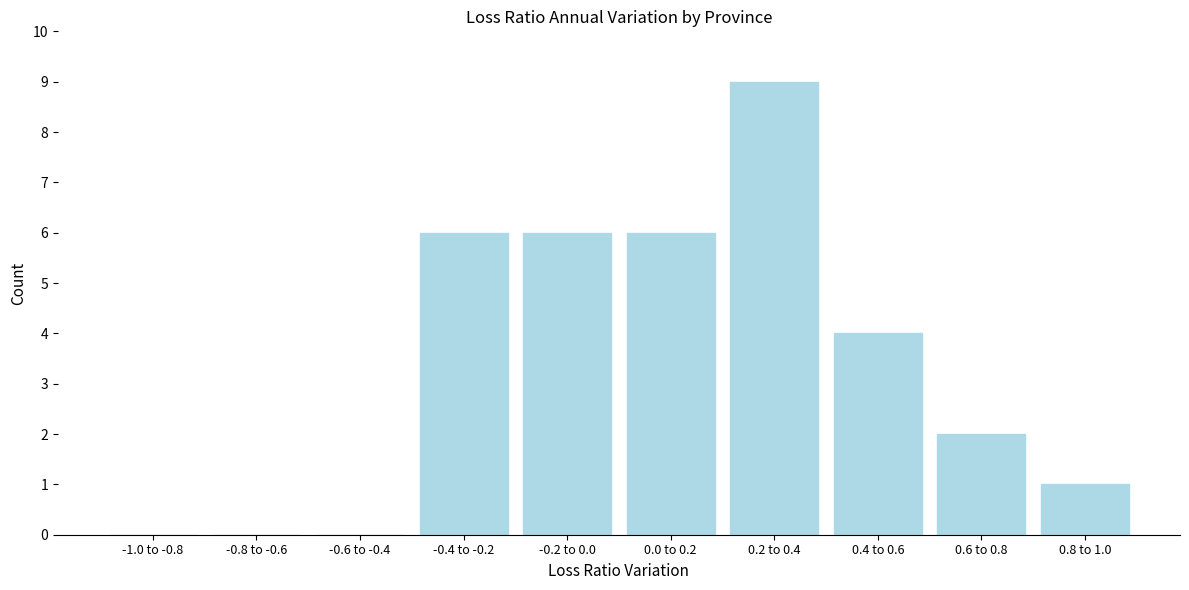

Reading left to right, transcribe all the data shown in this chart.

-1.0 to -0.8=0	-0.8 to -0.6=0	-0.6 to -0.4=0	-0.4 to -0.2=6	-0.2 to 0.0=6	0.0 to 0.2=6	0.2 to 0.4=9	0.4 to 0.6=4	0.6 to 0.8=2	0.8 to 1.0=1